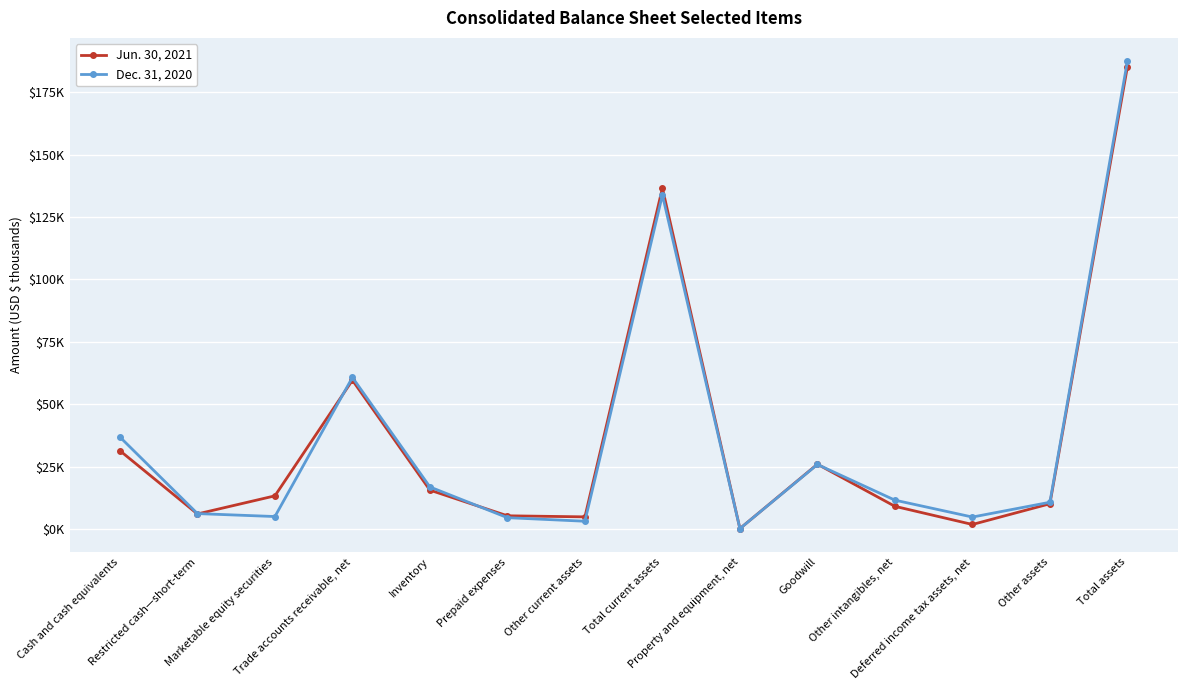

Does the chart have visible grid lines?

Yes